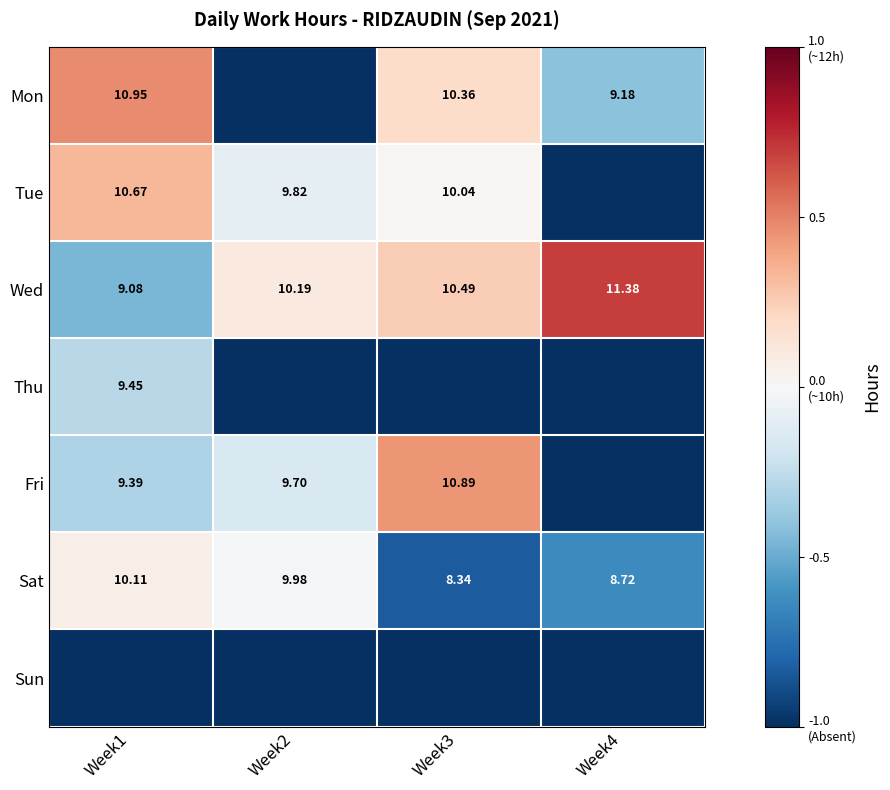

The Thu series shows -1.0 at Week2. True or false?

True